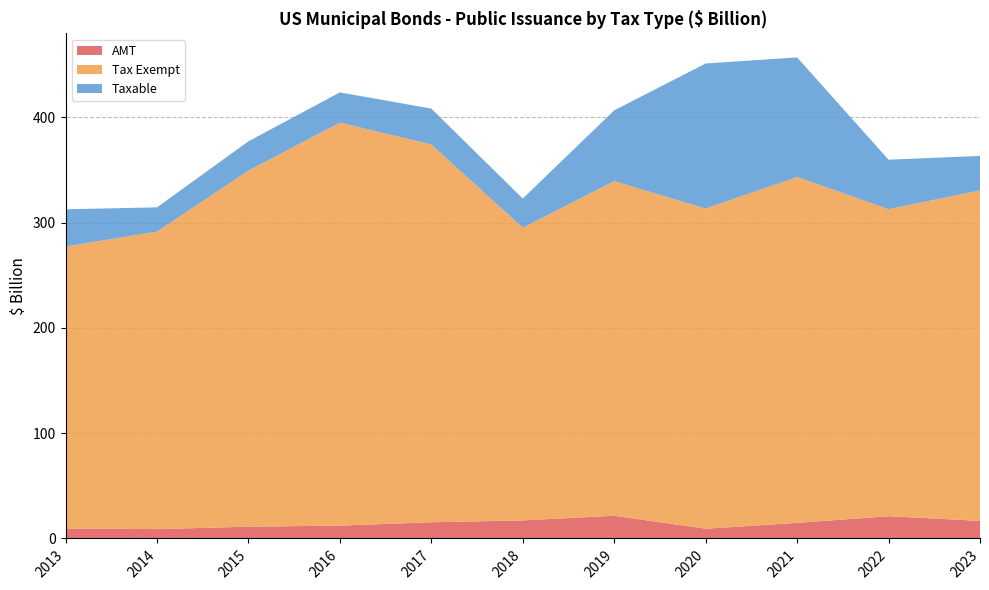

Reading left to right, extract all data points from this chart.

AMT: 2013=9.5	2014=8.9	2015=11.2	2016=12.2	2017=15.4	2018=17.2	2019=21.6	2020=9.3	2021=14.8	2022=21.1	2023=16.7
Tax Exempt: 2013=267.9	2014=282.7	2015=338.3	2016=382.9	2017=358.9	2018=278.1	2019=317.9	2020=304.2	2021=328.7	2022=291.7	2023=314.0
Taxable: 2013=35.4	2014=23.0	2015=27.8	2016=28.7	2017=34.1	2018=27.7	2019=67.3	2020=137.8	2021=113.6	2022=47.0	2023=32.8